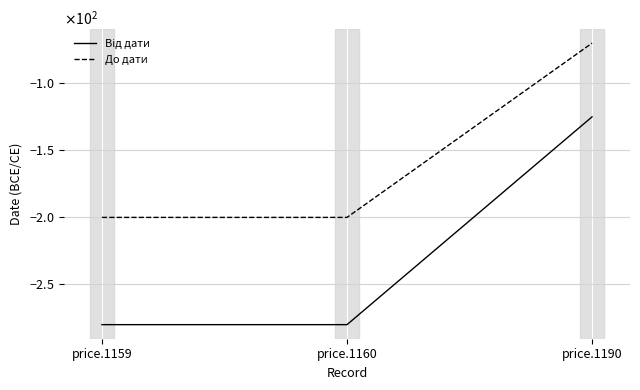

Reading left to right, list all the values displayed in this chart.

Від дати: -280	-280	-125
До дати: -200	-200	-70